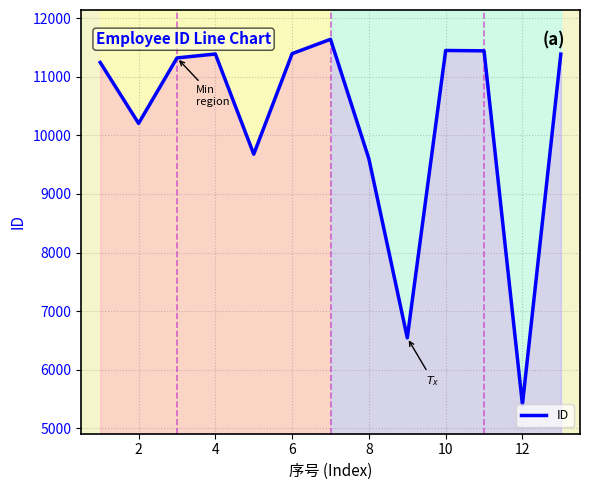

How many lines are shown in the chart?

1